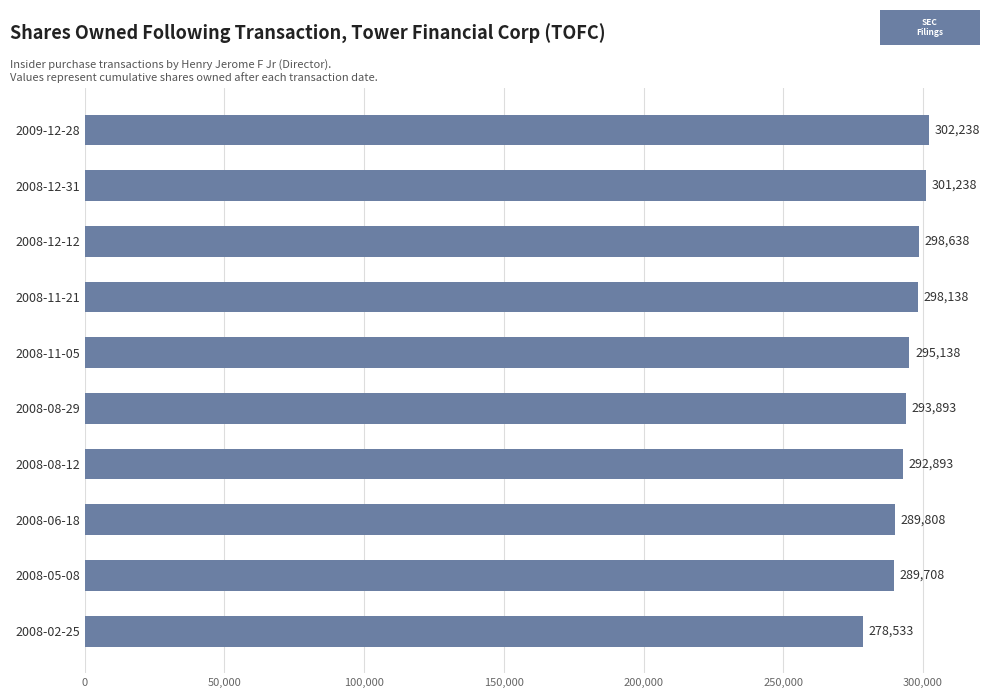

Rank the categories by value from highest to lowest.

2009-12-28, 2008-12-31, 2008-12-12, 2008-11-21, 2008-11-05, 2008-08-29, 2008-08-12, 2008-06-18, 2008-05-08, 2008-02-25